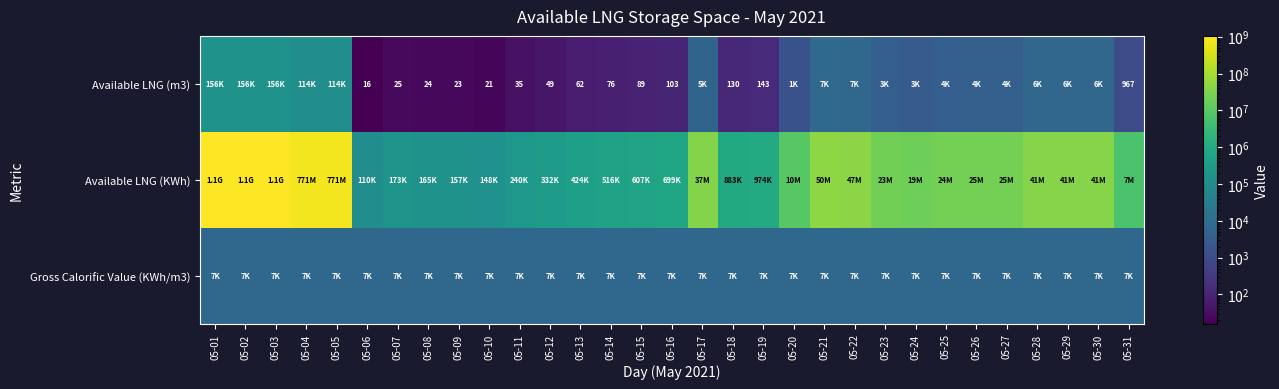

Is the value of Gross Calorific Value (KWh/m3) at 05-20 greater than the value of Available LNG (m3) at 05-27?

Yes